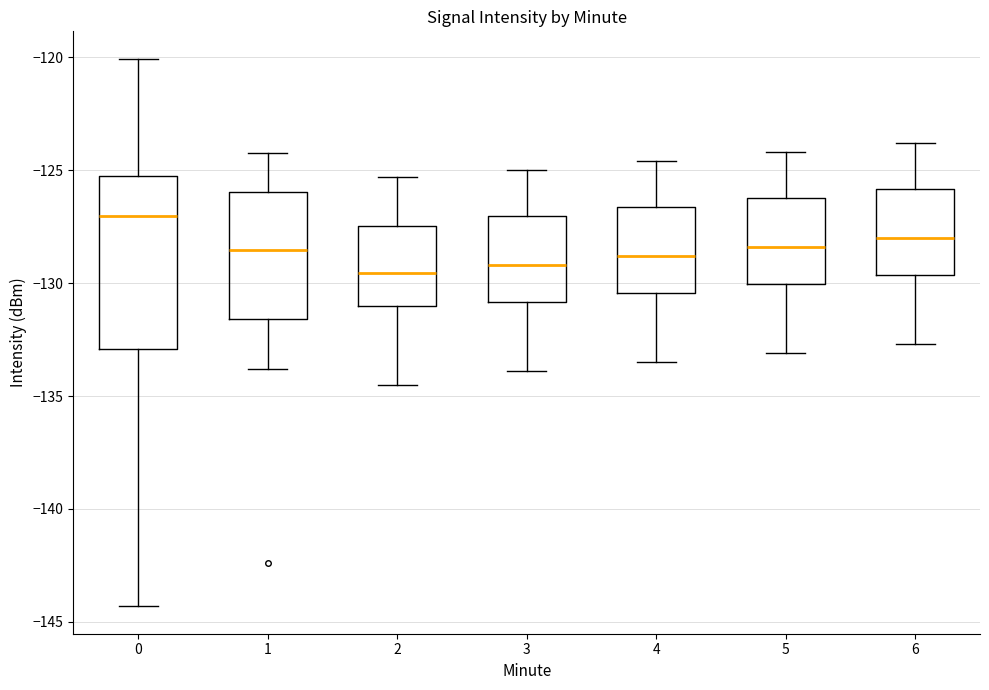

Comparing the boxes themselves (not the whiskers), which one is the tallest?

0